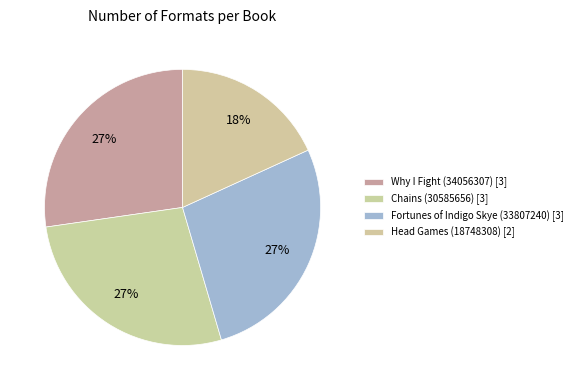

Is it true that Fortunes of Indigo Skye (33807240) is 27% of the pie?

True